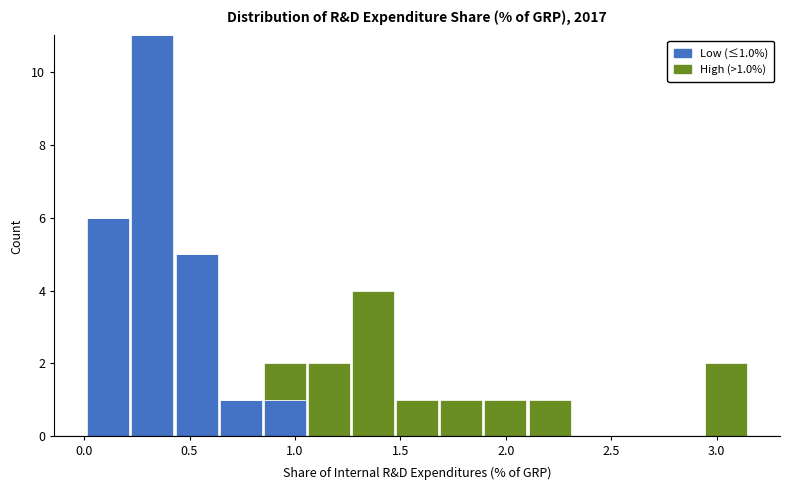

Which range on the x-axis has the tallest stacked bar (by total height)?

0.20 to 0.45